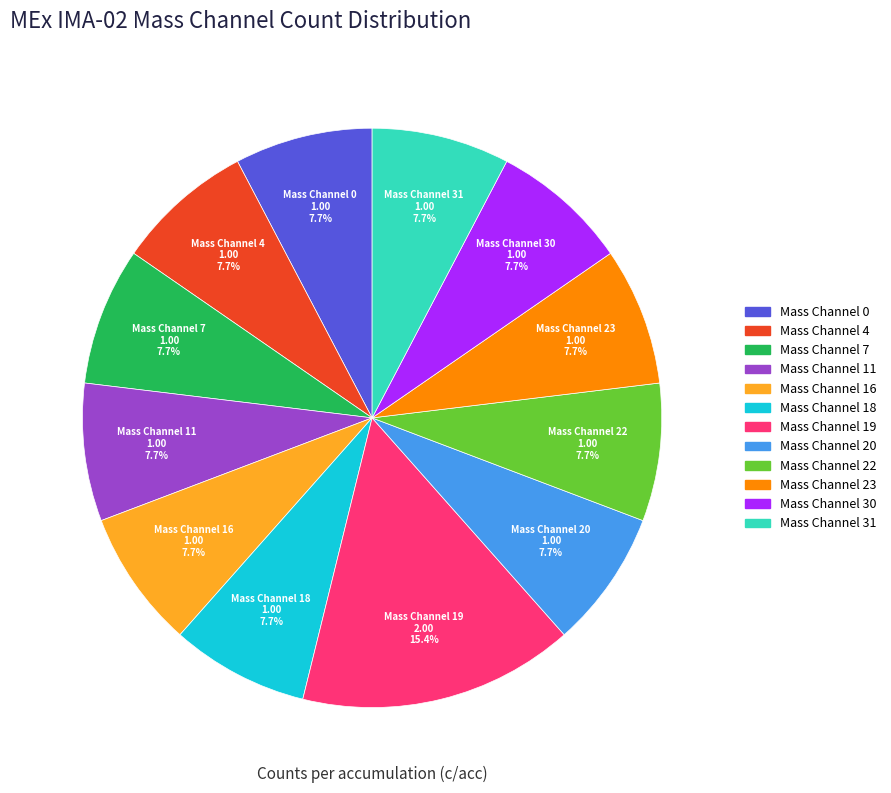

True or false: Mass Channel 31 accounts for 1% of the total.

False